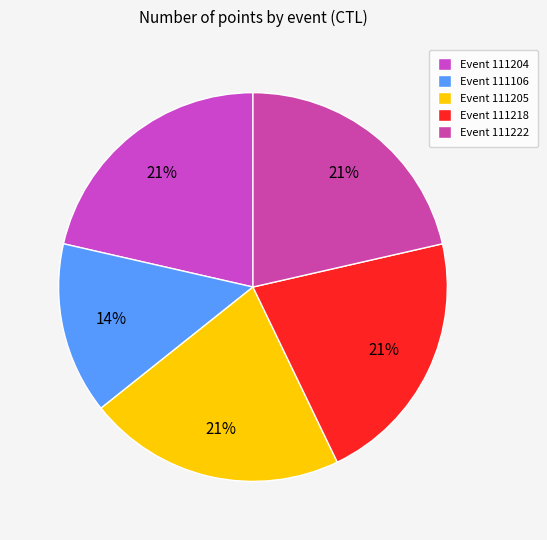

To the nearest percent, what is the difference between the largest and smallest slice percentages?

7%